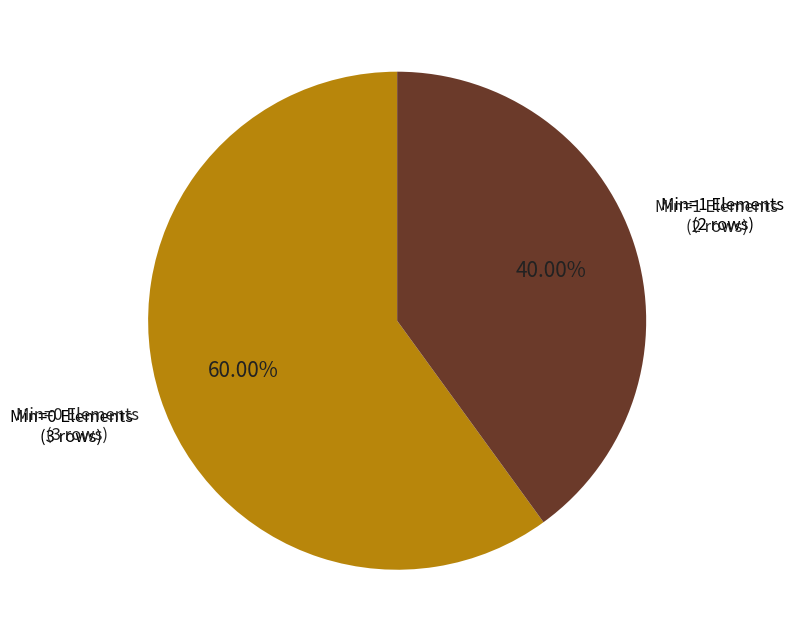

How many slices are in this pie chart?

2